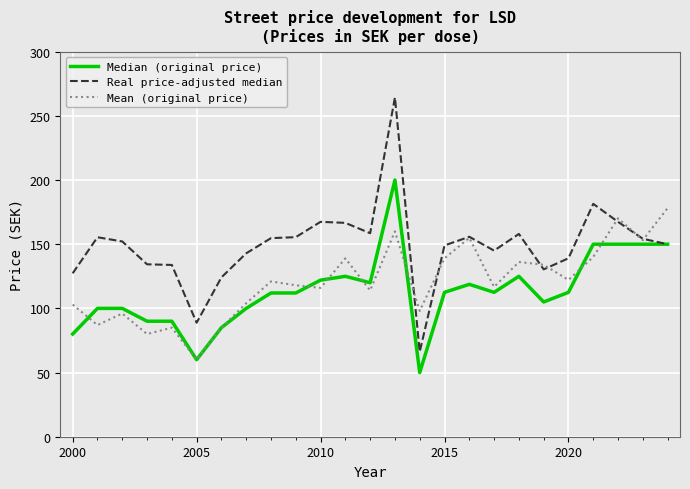

Which series has the widest spread of values?

Real price-adjusted median